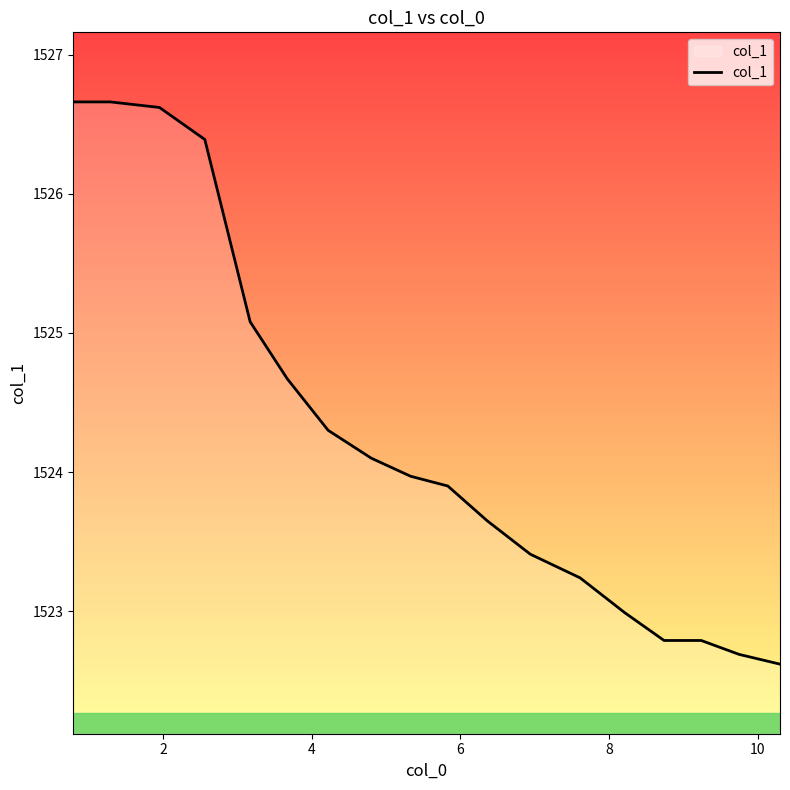

What is the difference between the maximum and minimum values?

4.0